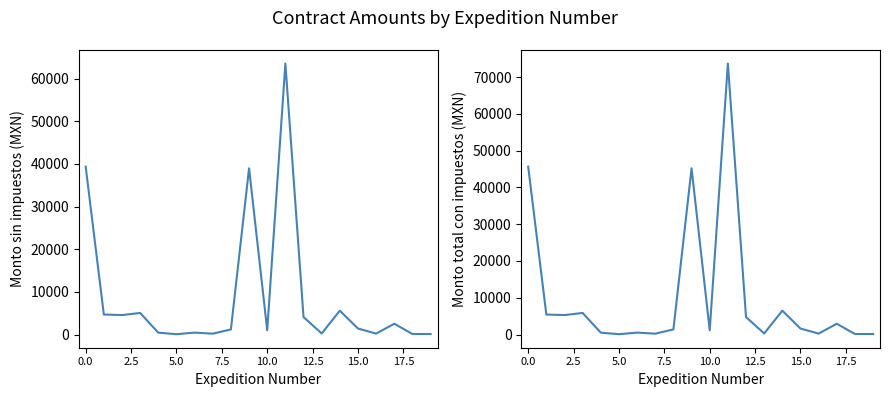

Does the chart display data point markers on the line(s)?

No